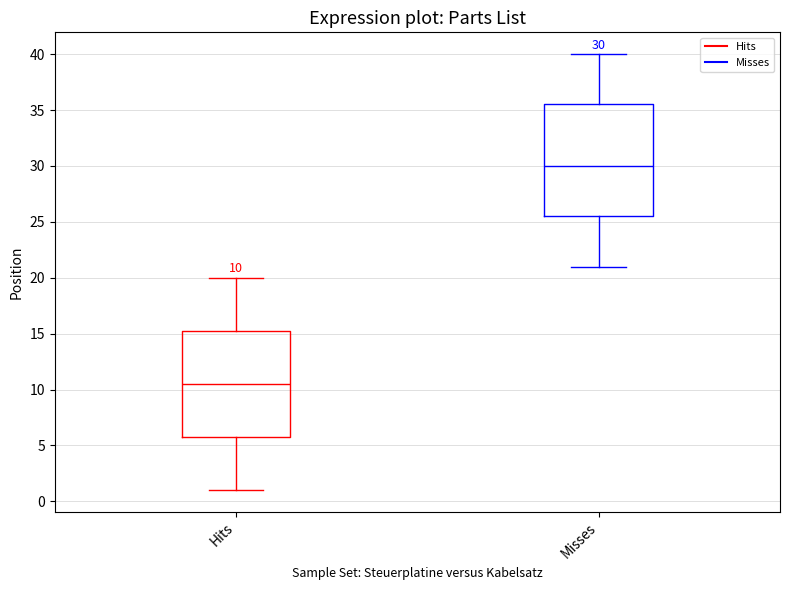

Comparing the boxes themselves (not the whiskers), which one is the tallest?

Misses